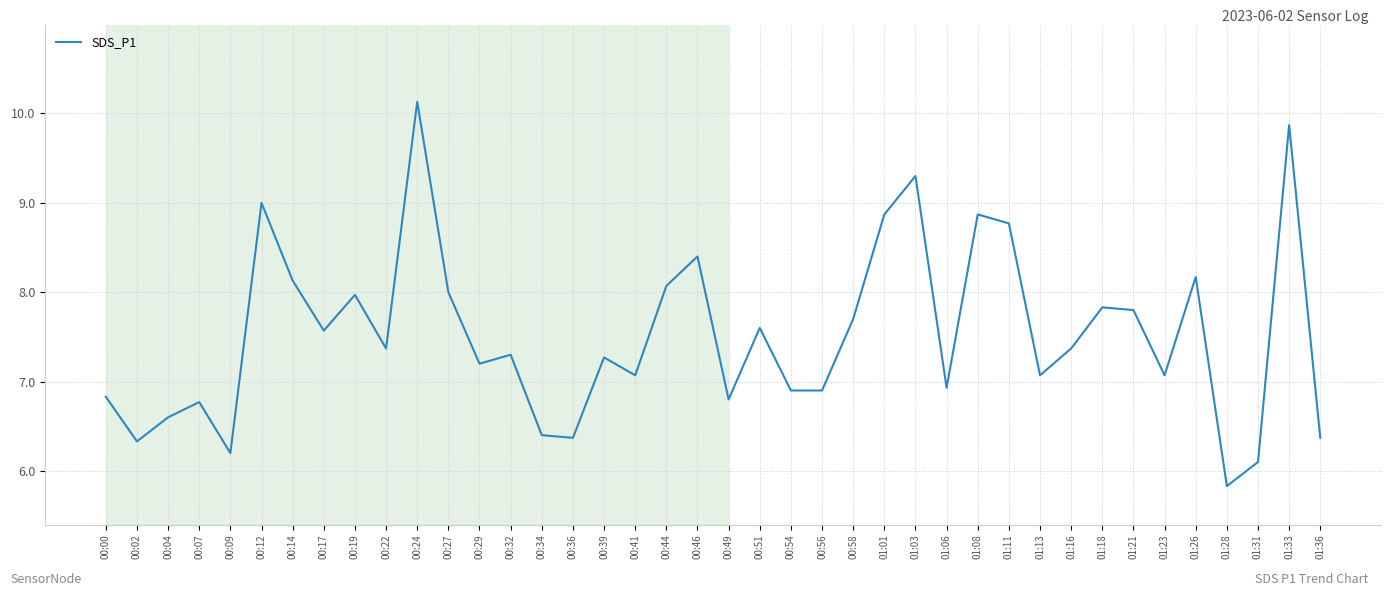

What position from the right is 00:44?

22